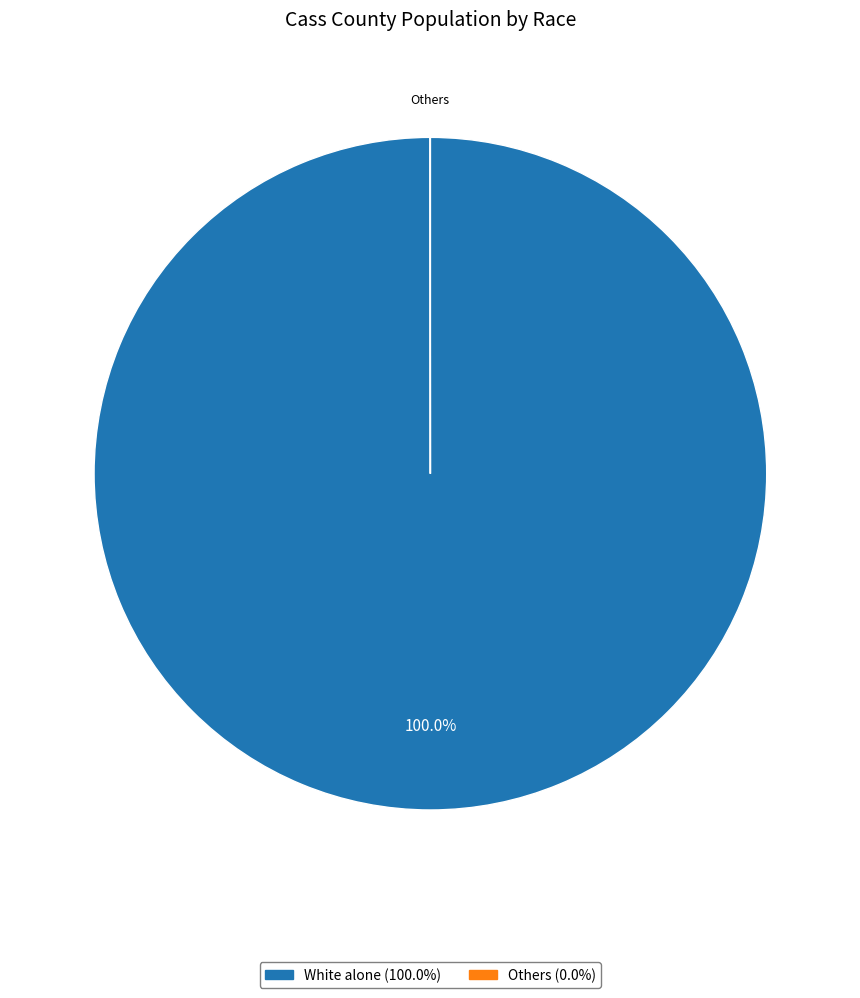

To the nearest percent, what is the difference between the largest and smallest slice percentages?

100%